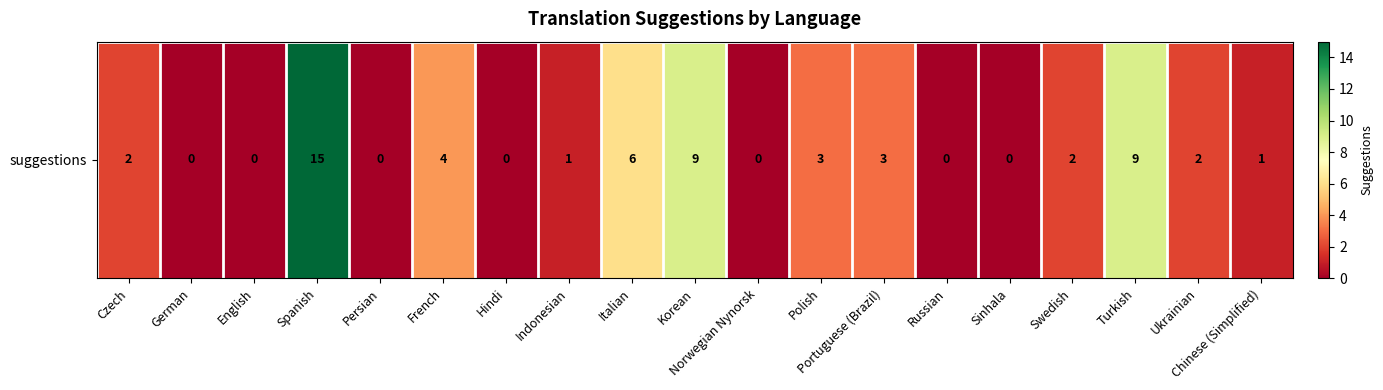

Between Korean and Spanish, which is larger?

Spanish